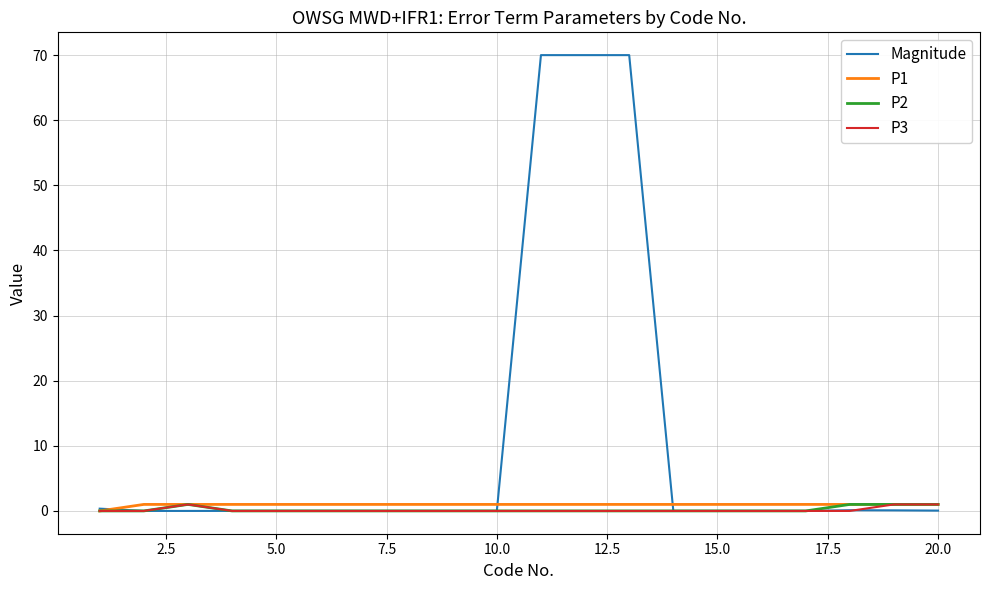

Which series has the largest range (max minus min)?

Magnitude